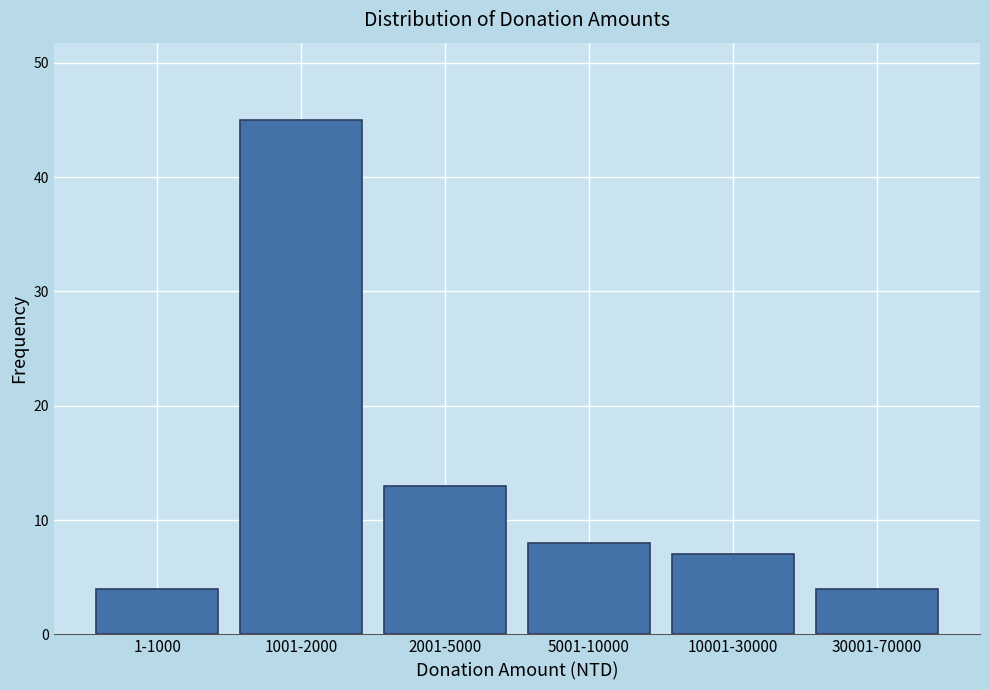

Reading left to right, transcribe all the data shown in this chart.

1-1000=4	1001-2000=45	2001-5000=13	5001-10000=8	10001-30000=7	30001-70000=4